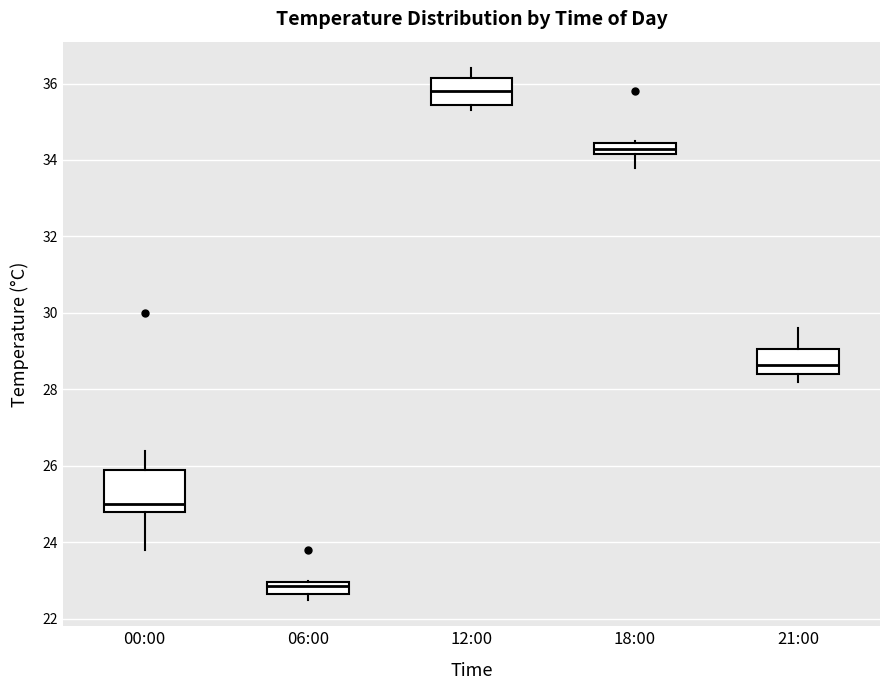

Where does the lower whisker of the box for 18:00 end on the y-axis? The values are not printed on the chart, so give them approximately, as read against the axis.

33.8